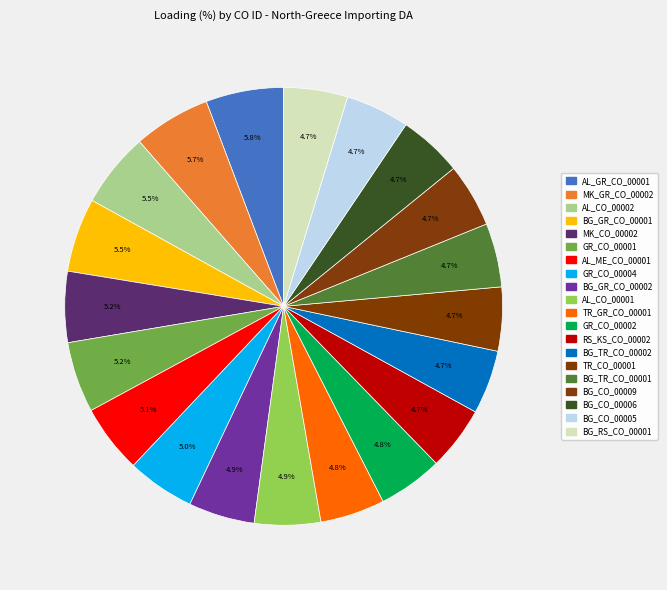

Between BG_TR_CO_00002 and GR_CO_00004, which is larger?

GR_CO_00004